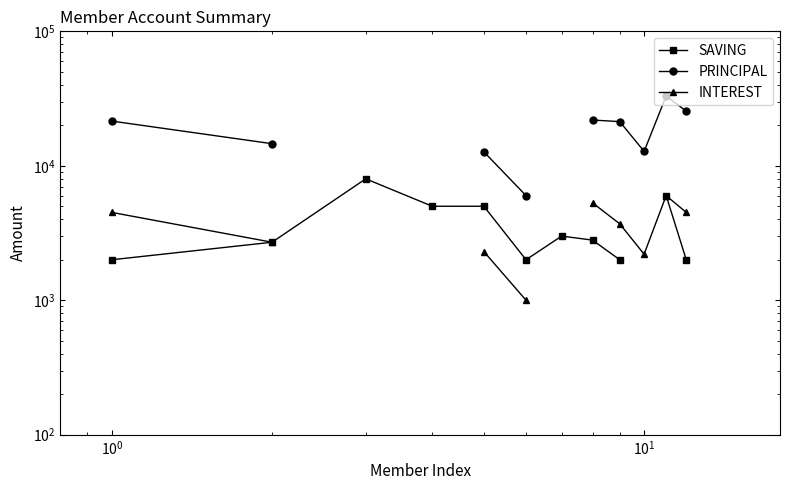

Is the value of SAVING at 10 greater than the value of PRINCIPAL at 6?

No